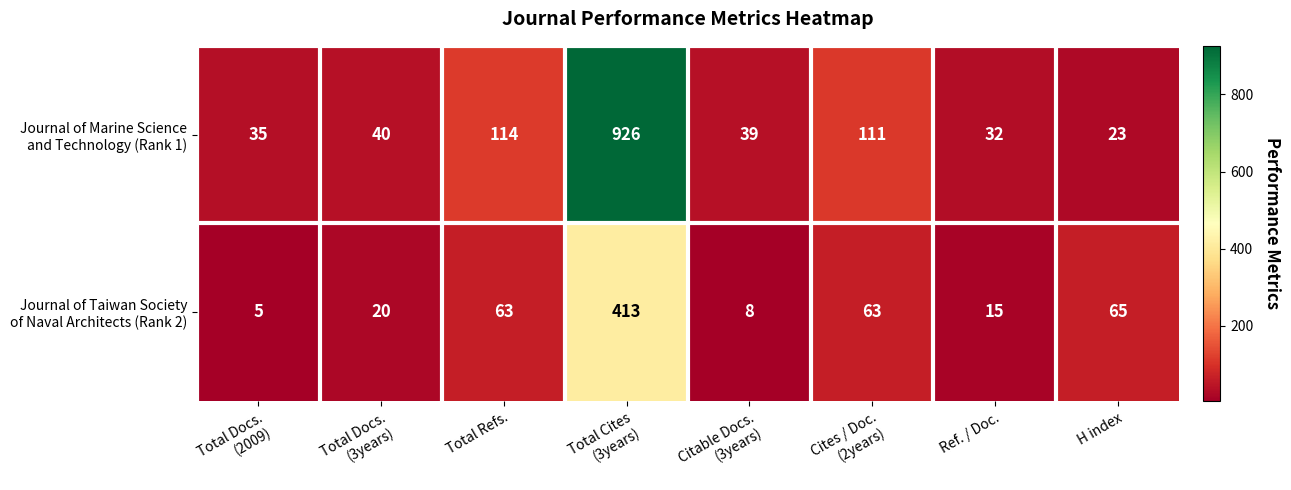

What is the minimum value shown in the chart?

5